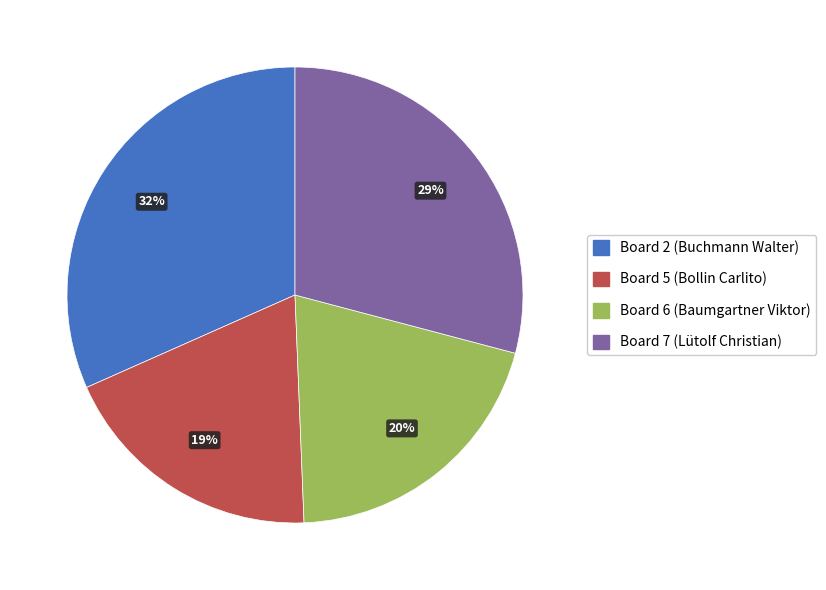

Does any single category account for the majority?

No